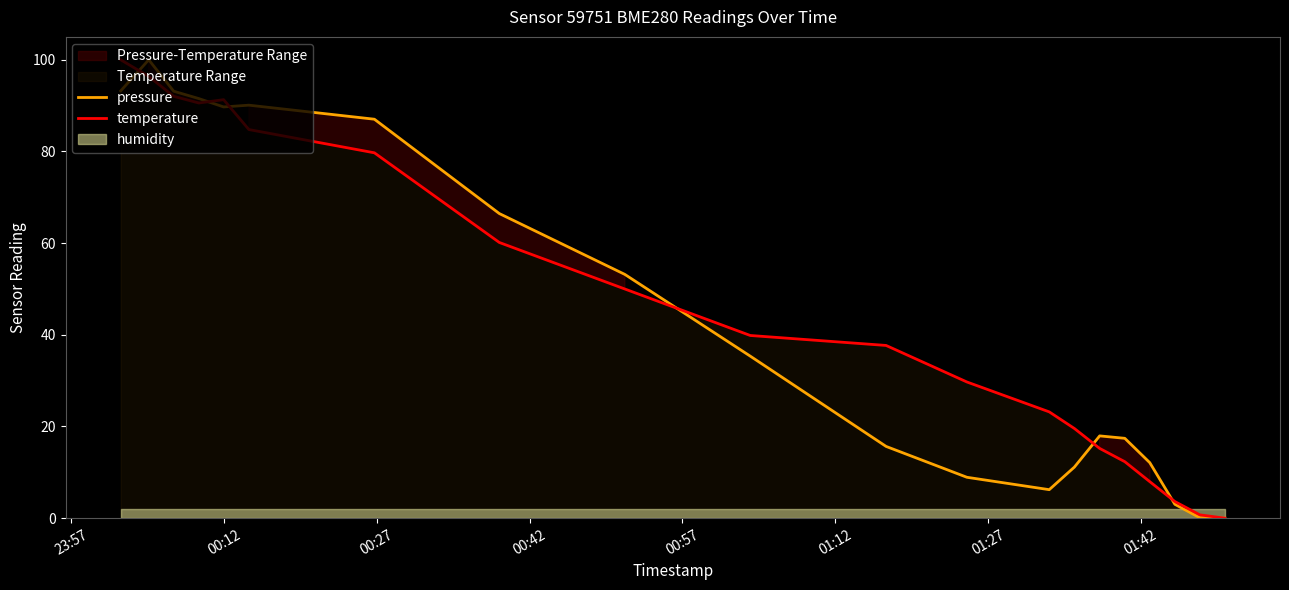

The temperature series shows 37.0 at 01:12. True or false?

False